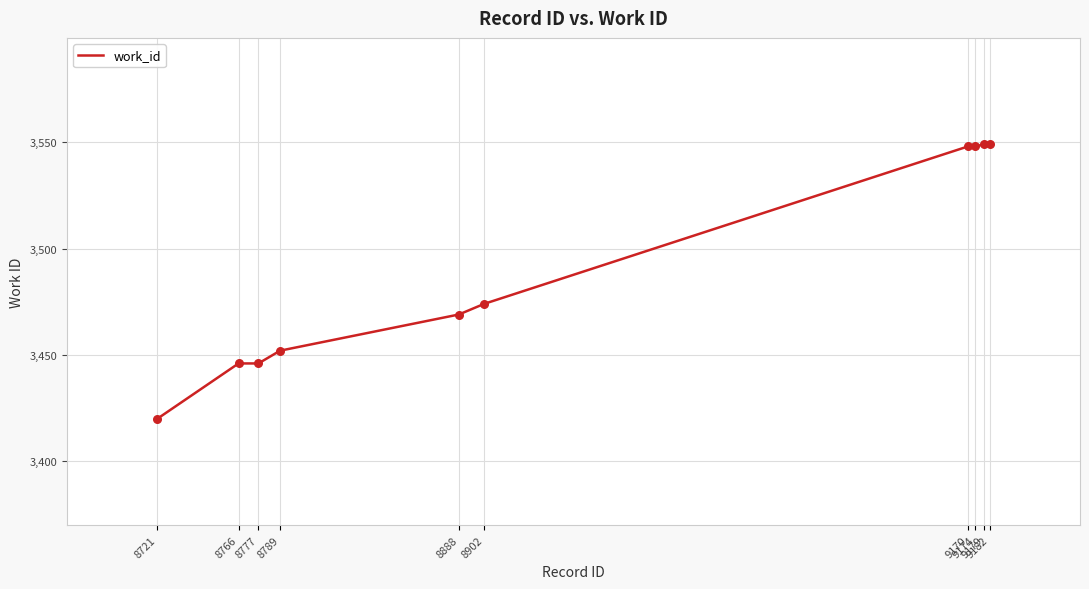

Between 9179 and 8888, which is larger?

9179